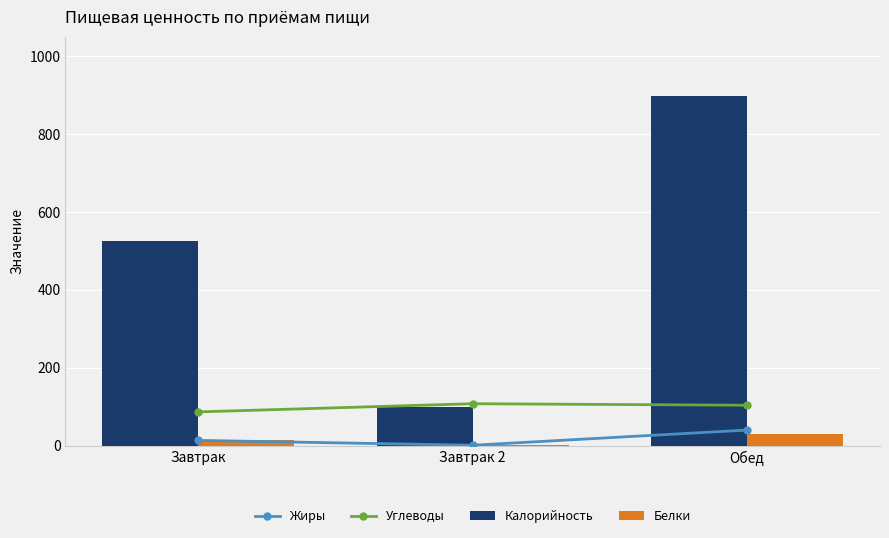

Reading left to right, list all the values displayed in this chart.

Жиры: Завтрак=13.4	Завтрак 2=0.9	Обед=39.9
Углеводы: Завтрак=86.6	Завтрак 2=107.6	Обед=103.7
Калорийность: Завтрак=525.0	Завтрак 2=100.0	Обед=898.0
Белки: Завтрак=14.6	Завтрак 2=1.0	Обед=30.6